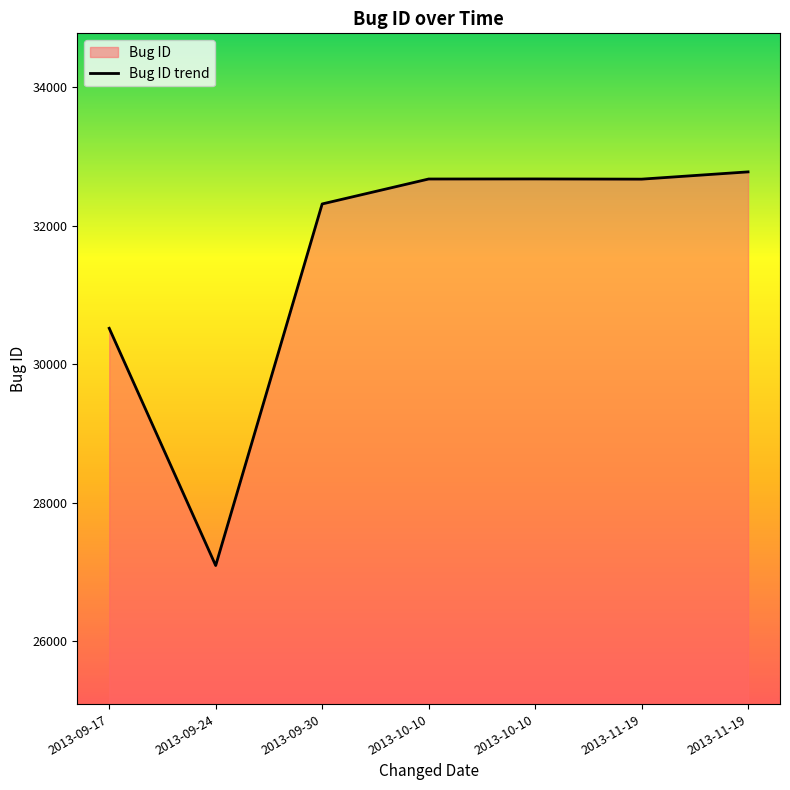

Count the number of categories in the chart.

7